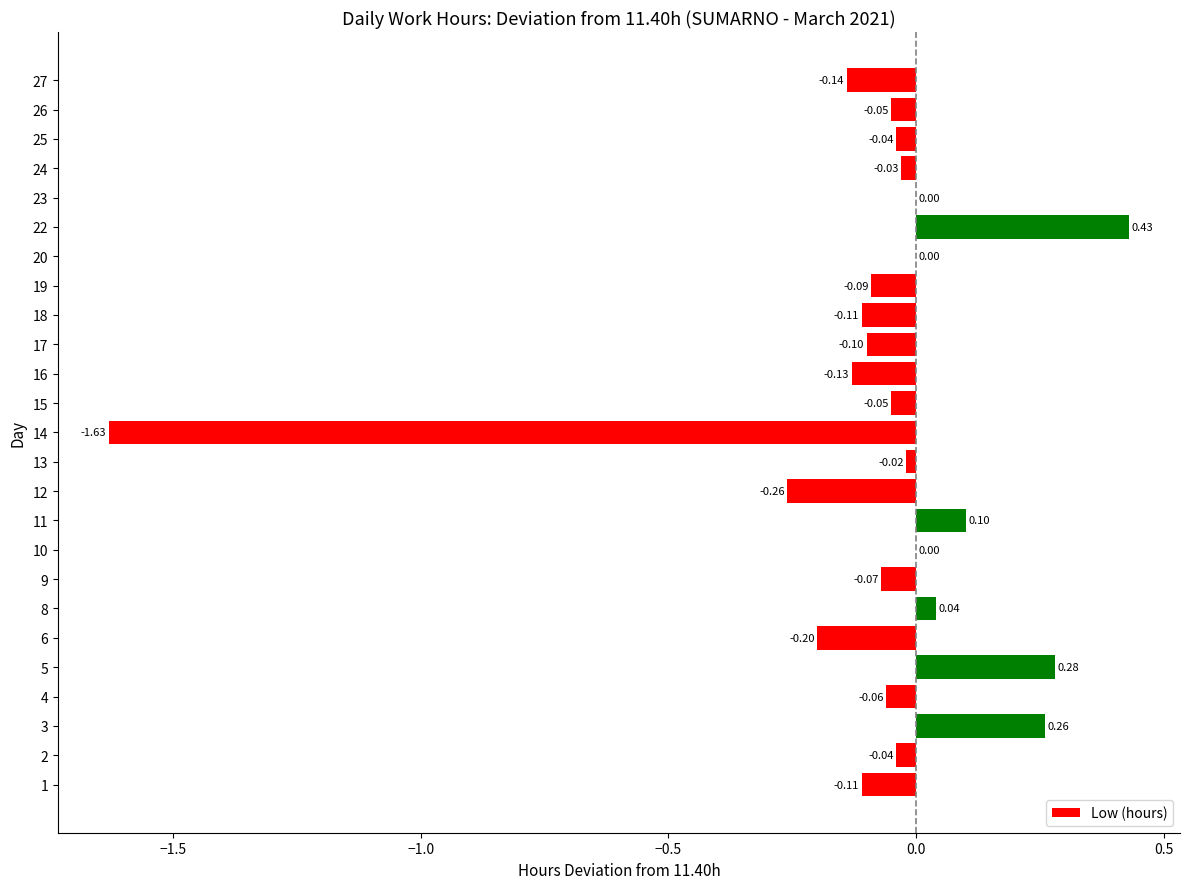

Count the number of categories in the chart.

25